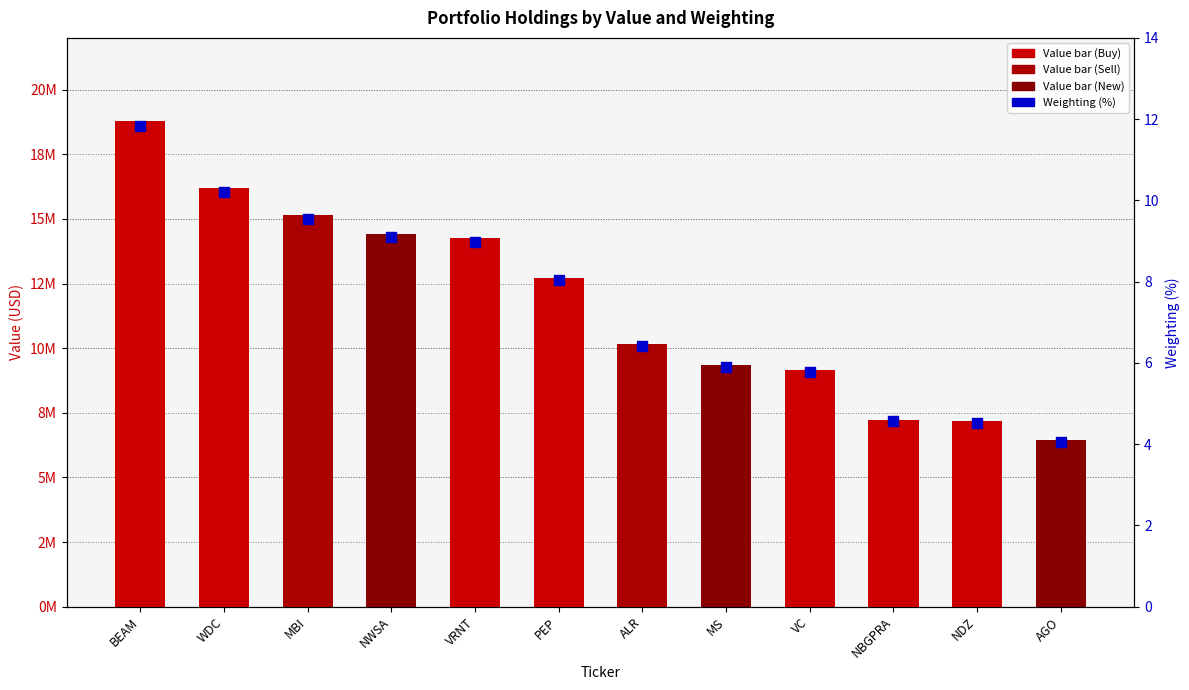

Between ALR and NBGPRA, which is larger?

ALR